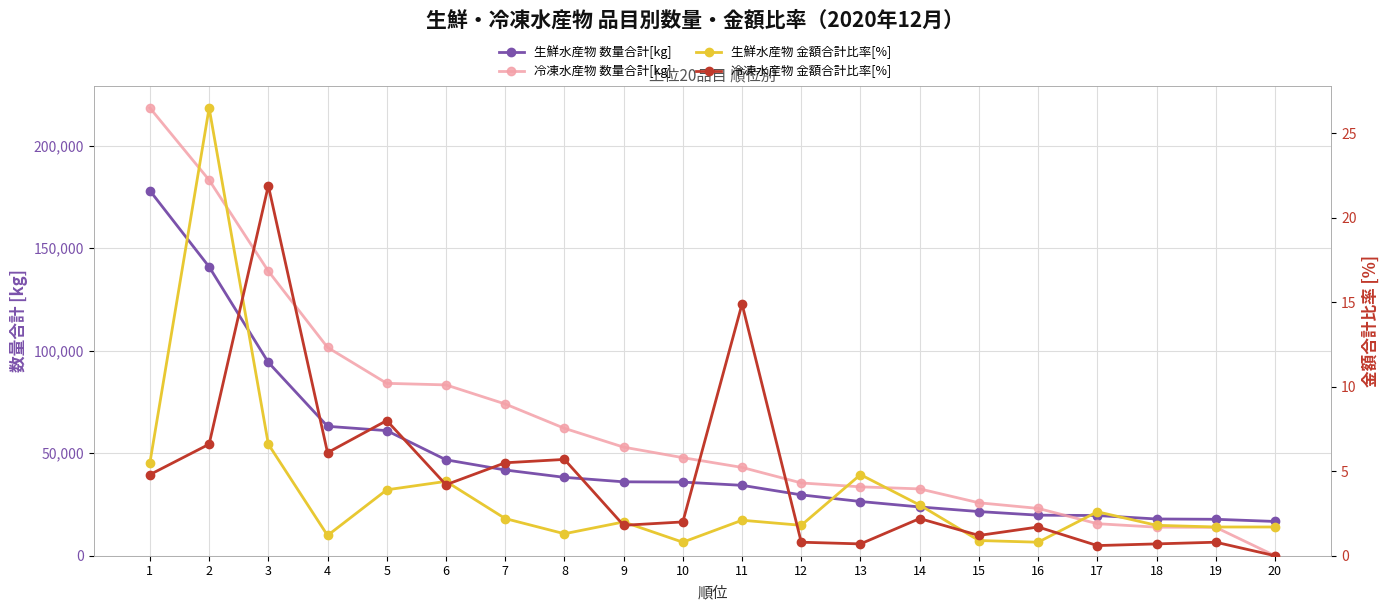

Is the value of 生鮮水産物 金額合計比率[%] at 20 greater than the value of 生鮮水産物 数量合計[kg] at 18?

No